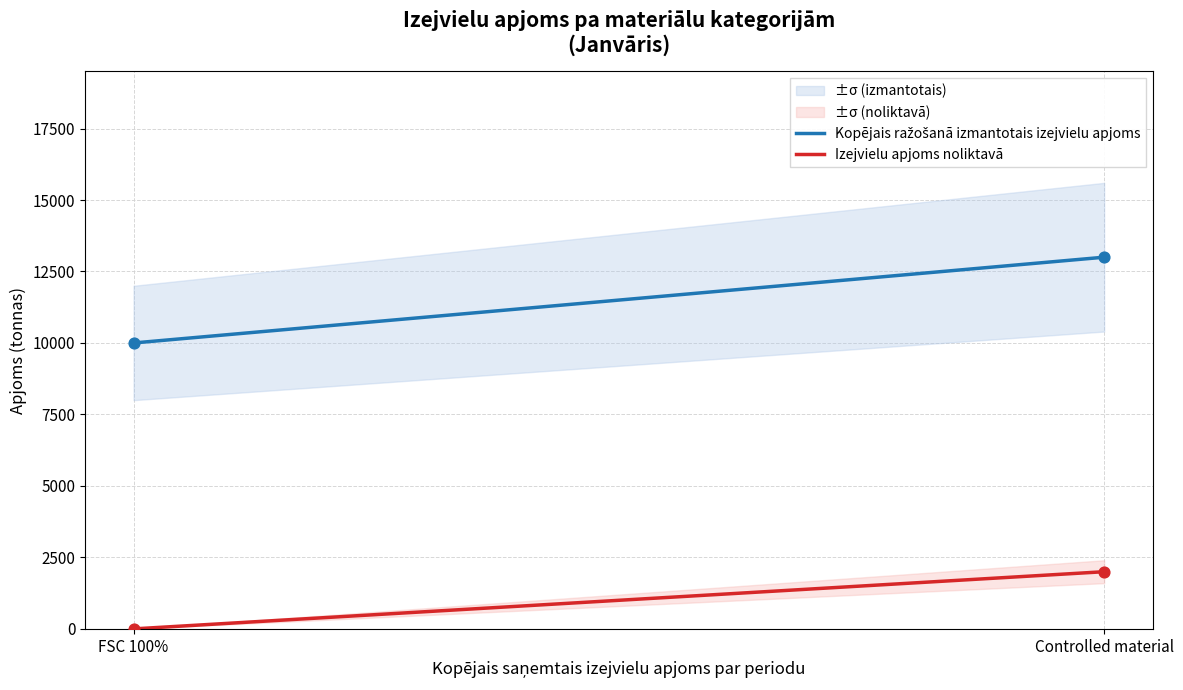

At which category is the sum across all series the highest?

Controlled material